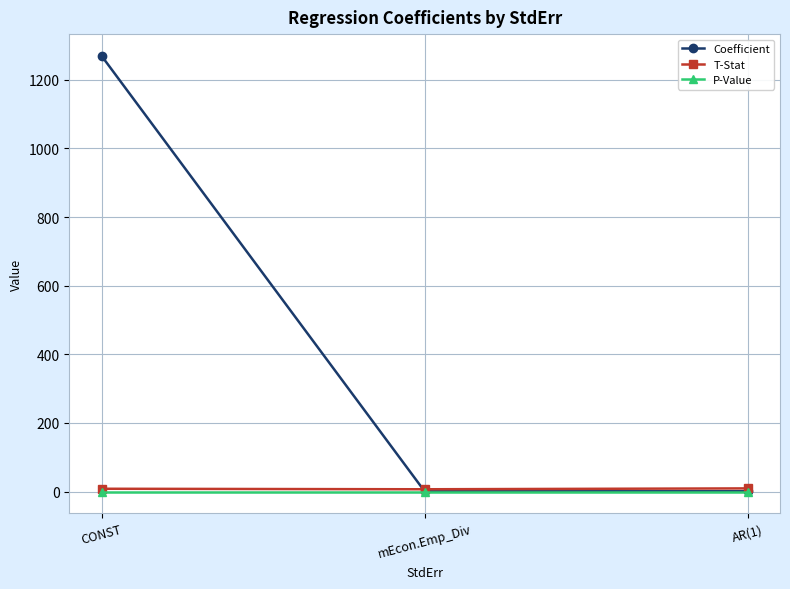

Which series has the widest spread of values?

Coefficient